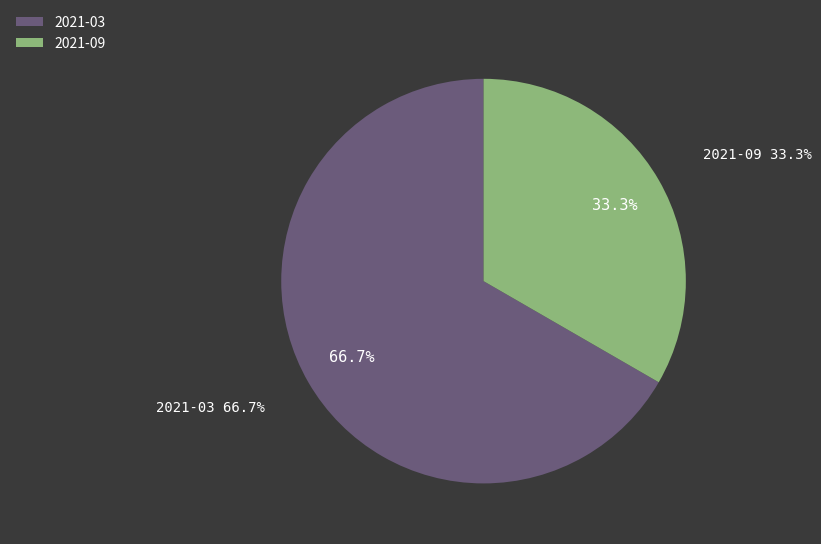

What is the ratio of the value at 2021-03 to the value at 2021-09?

2.0